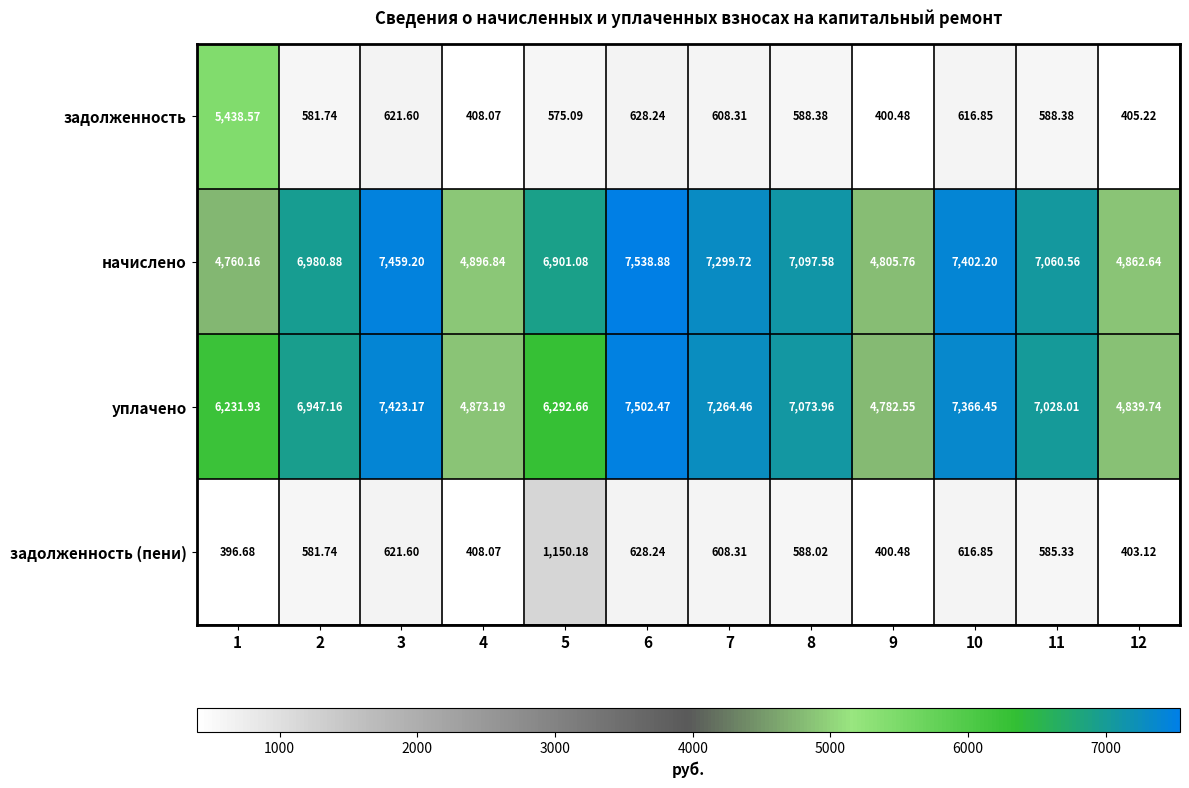

Rank the series by their maximum value, from lowest to highest.

задолженность (пени), задолженность, уплачено, начислено